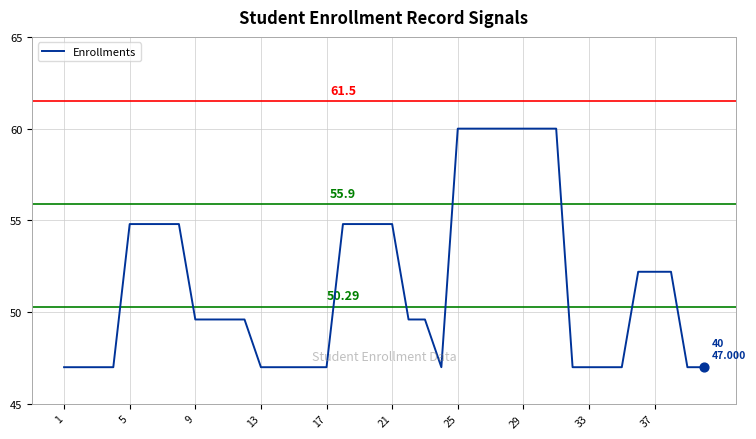

What is the difference between the maximum and minimum values?

13.0